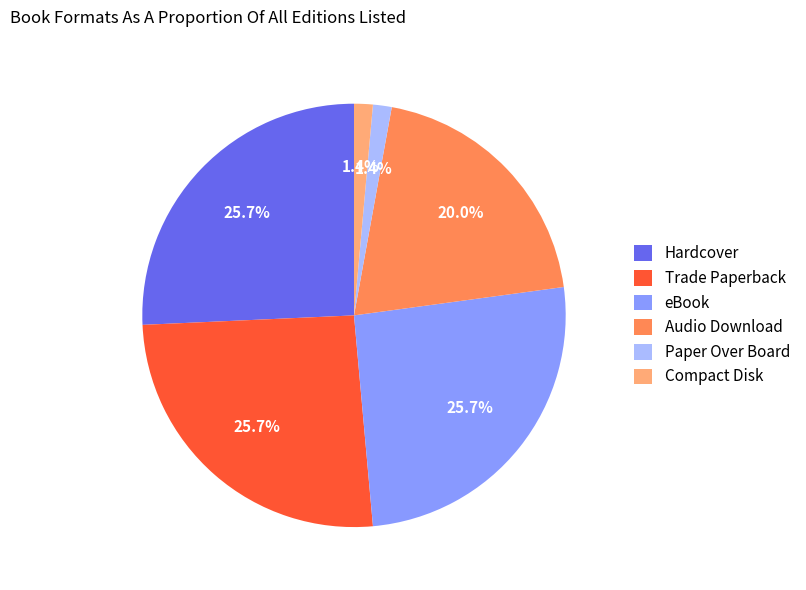

What percentage is NOT represented by Paper Over Board?

98.6%